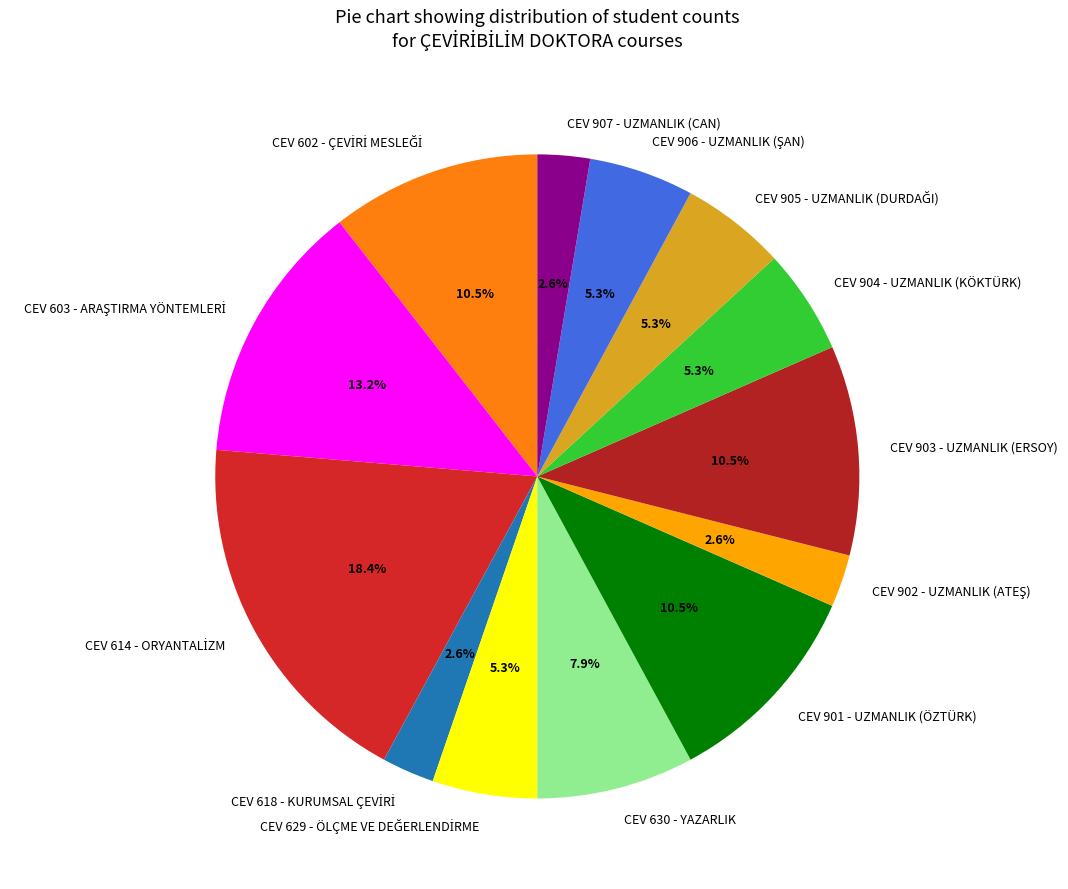

Is there a majority slice in this chart?

No